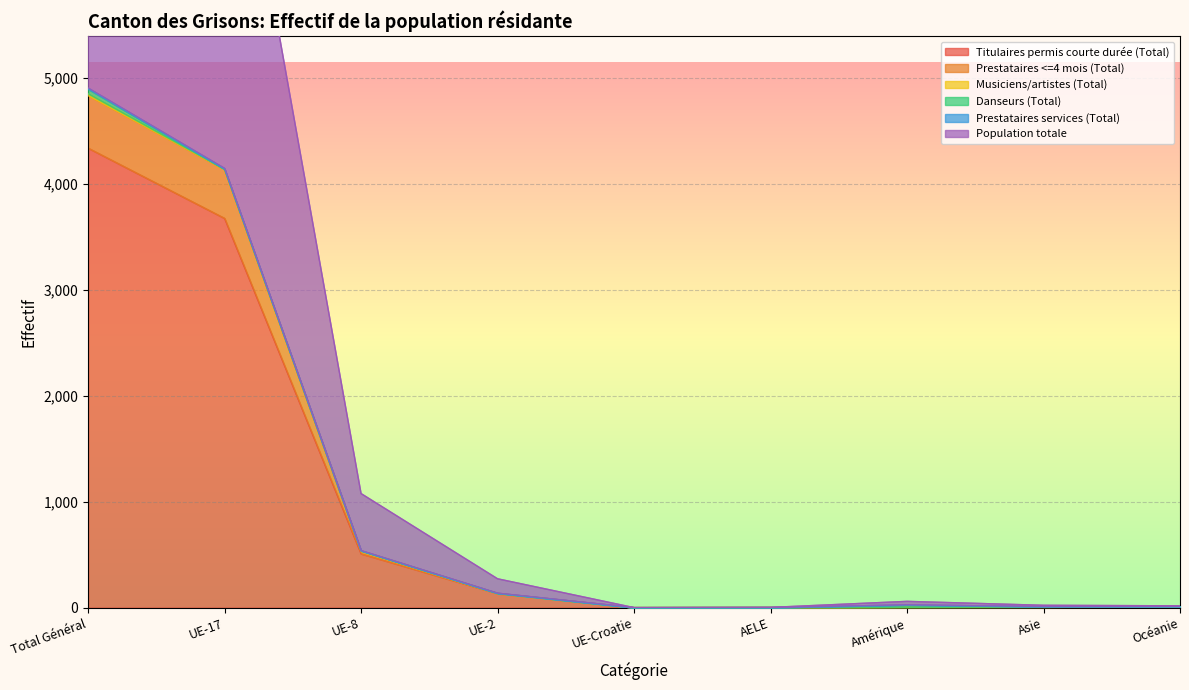

What position from the right is UE-Croatie?

5